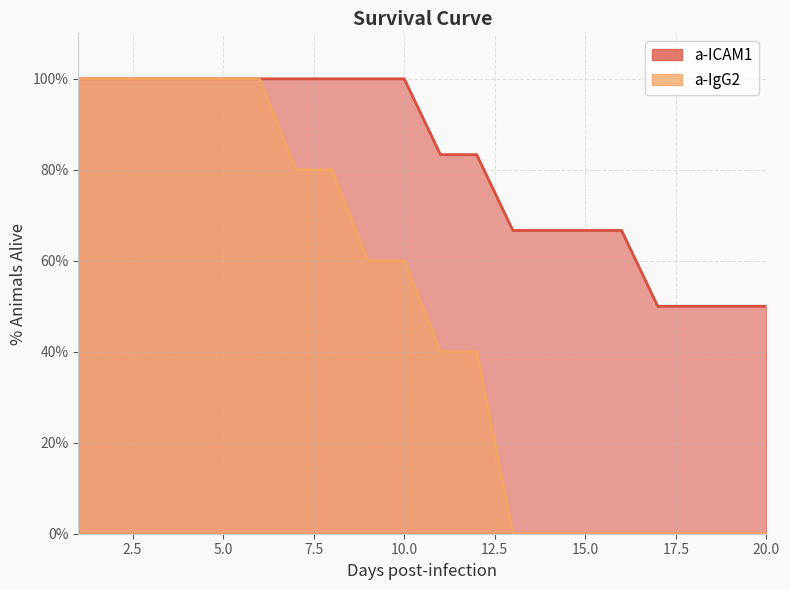

What is the difference between the a-ICAM1 values at 17 and 6?

50.0